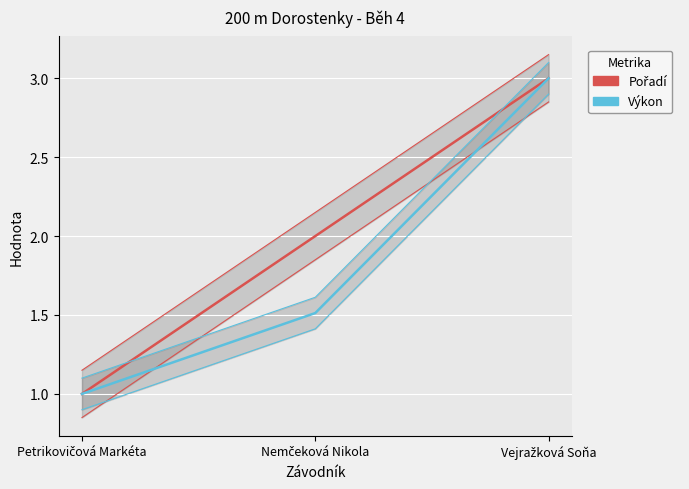

How many values in the Výkon series exceed 1?

2